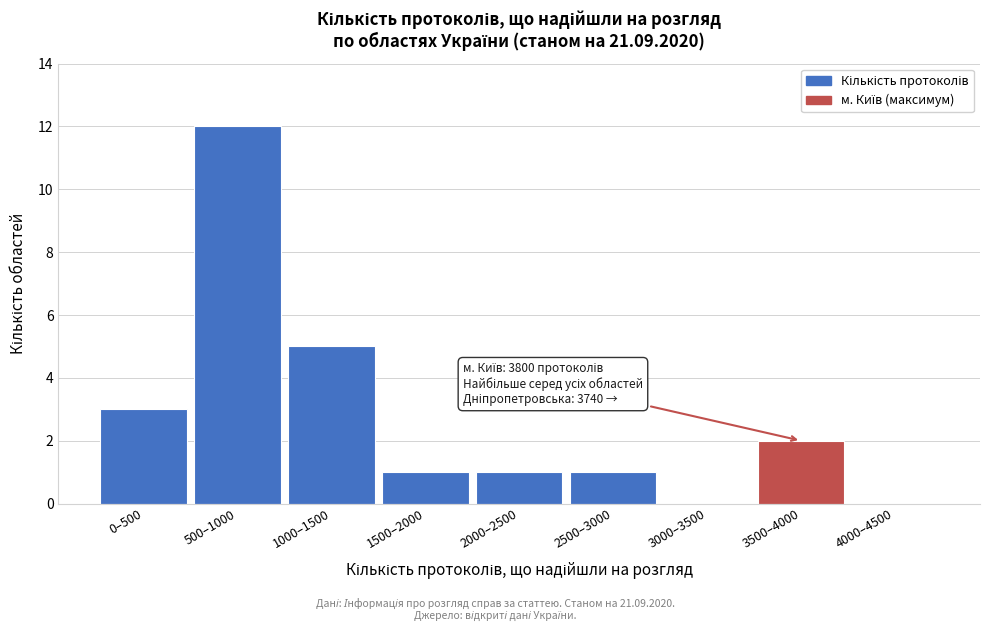

Reading left to right, transcribe all the data shown in this chart.

0–500=3	500–1000=12	1000–1500=5	1500–2000=1	2000–2500=1	2500–3000=1	3000–3500=0	3500–4000=2	4000–4500=0